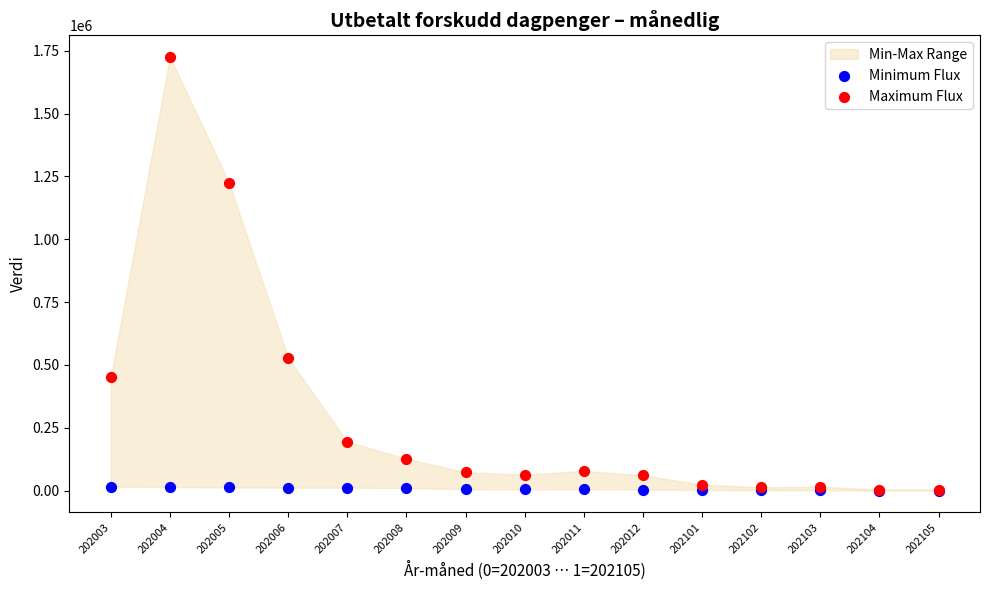

In the Maximum Flux series, what Y value is closest to 864877?

527922.6